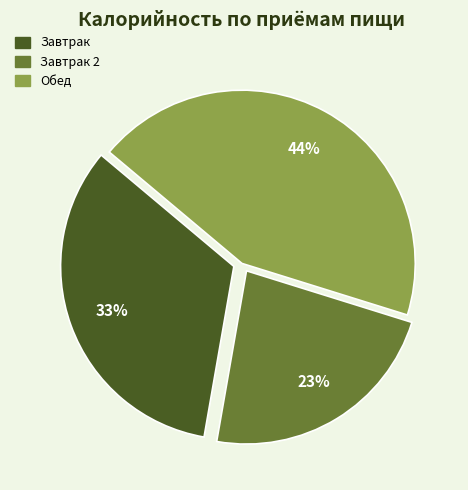

To the nearest percent, what is the average slice percentage?

33%